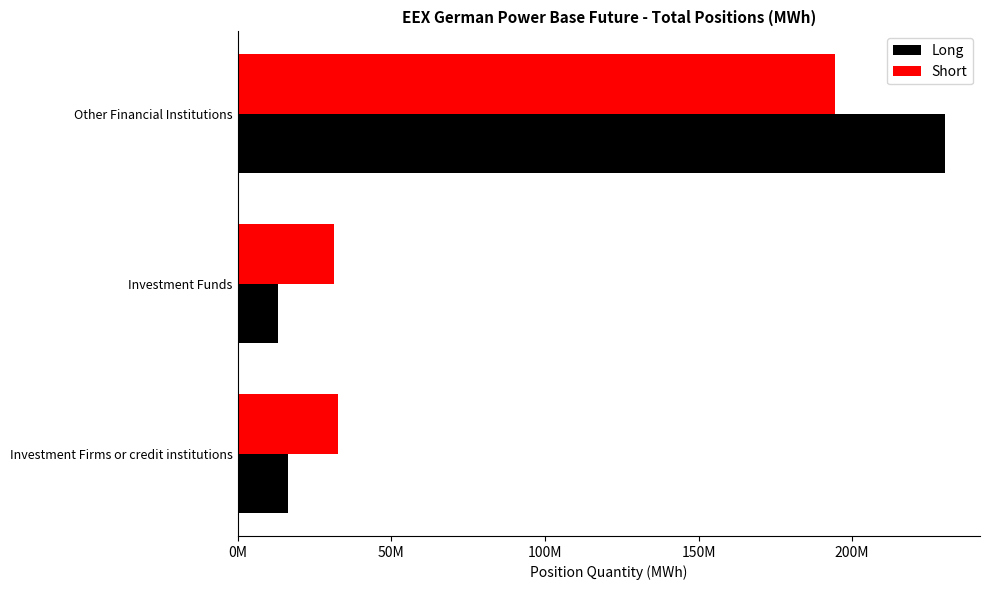

At how many categories does at least one series exceed 155749865?

1